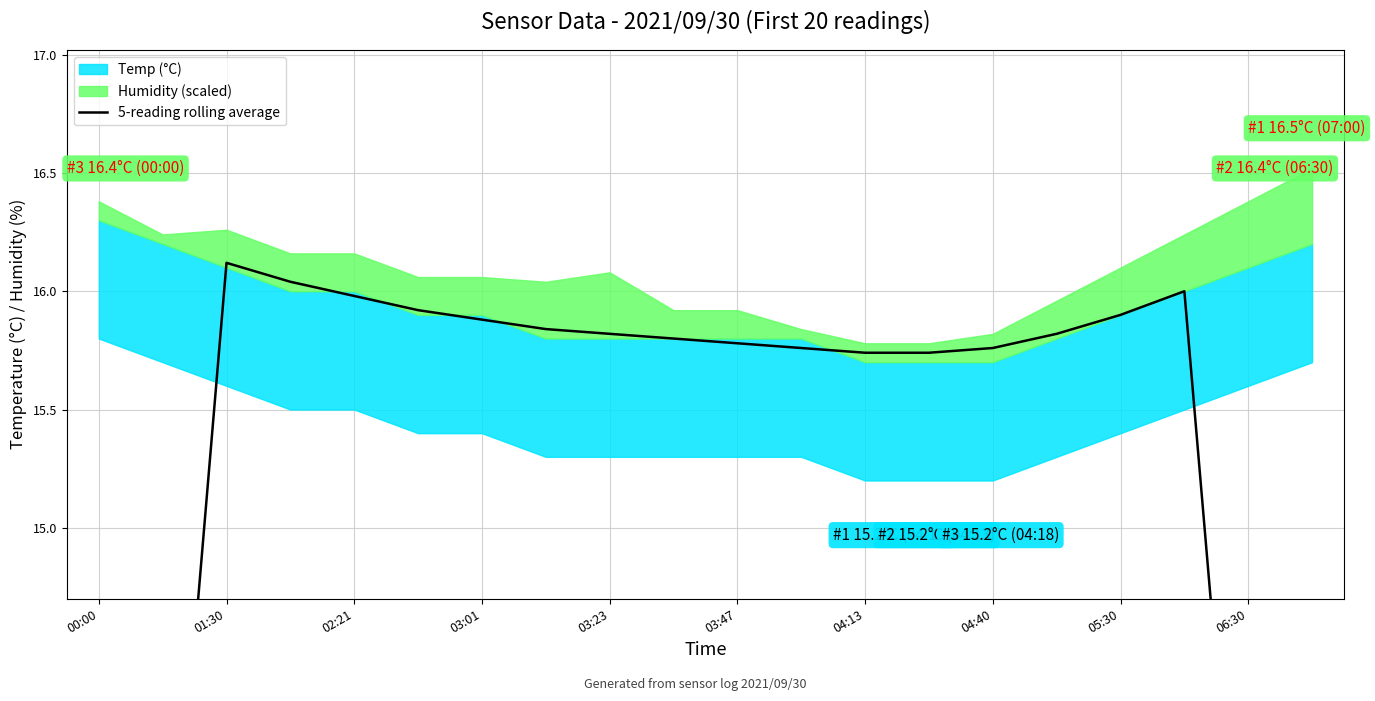

Which category has the lowest value across all series?

19